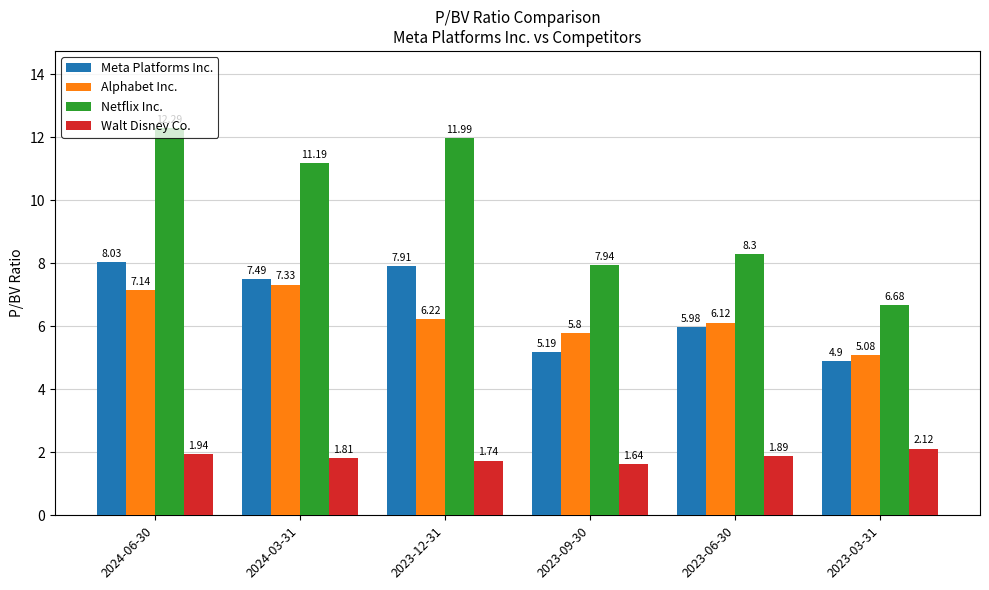

How many groups of bars are there?

6